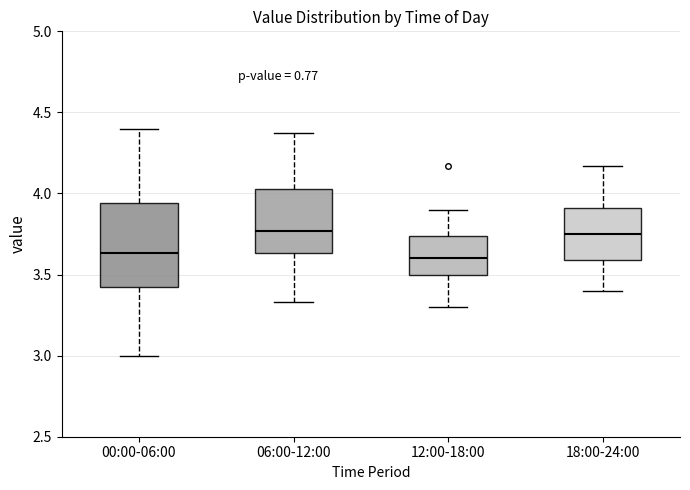

Where does the upper whisker of the box for 06:00-12:00 end on the y-axis? The values are not printed on the chart, so give them approximately, as read against the axis.

4.35